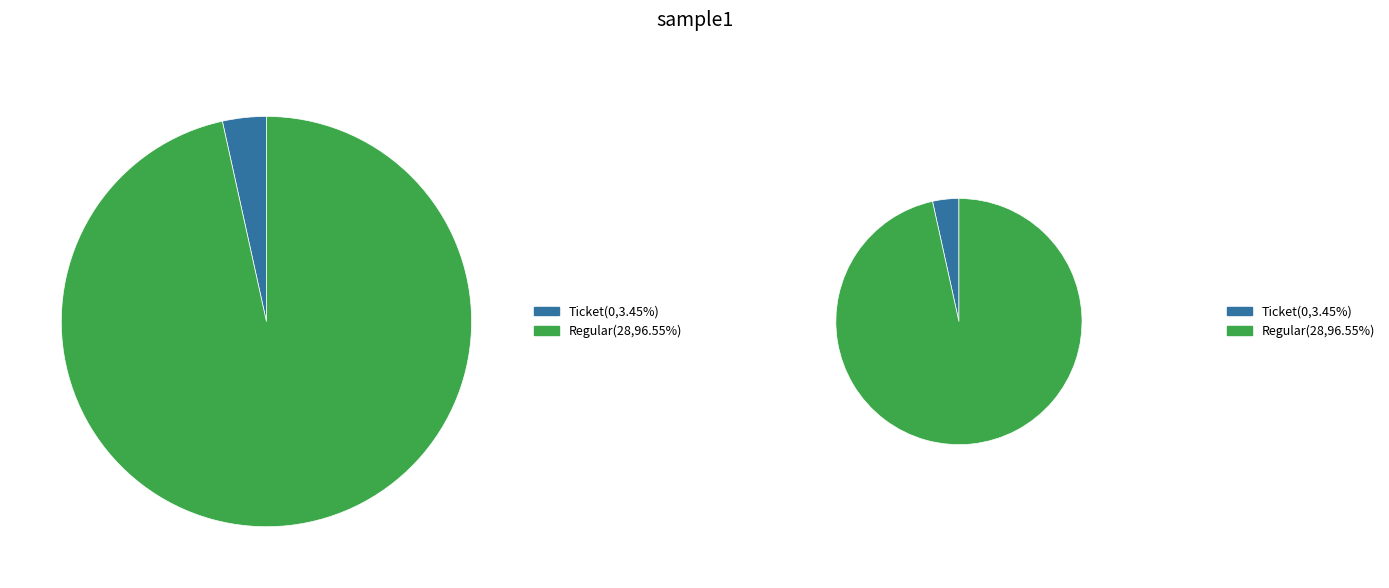

Which has a higher value, Ticket or Regular?

Regular